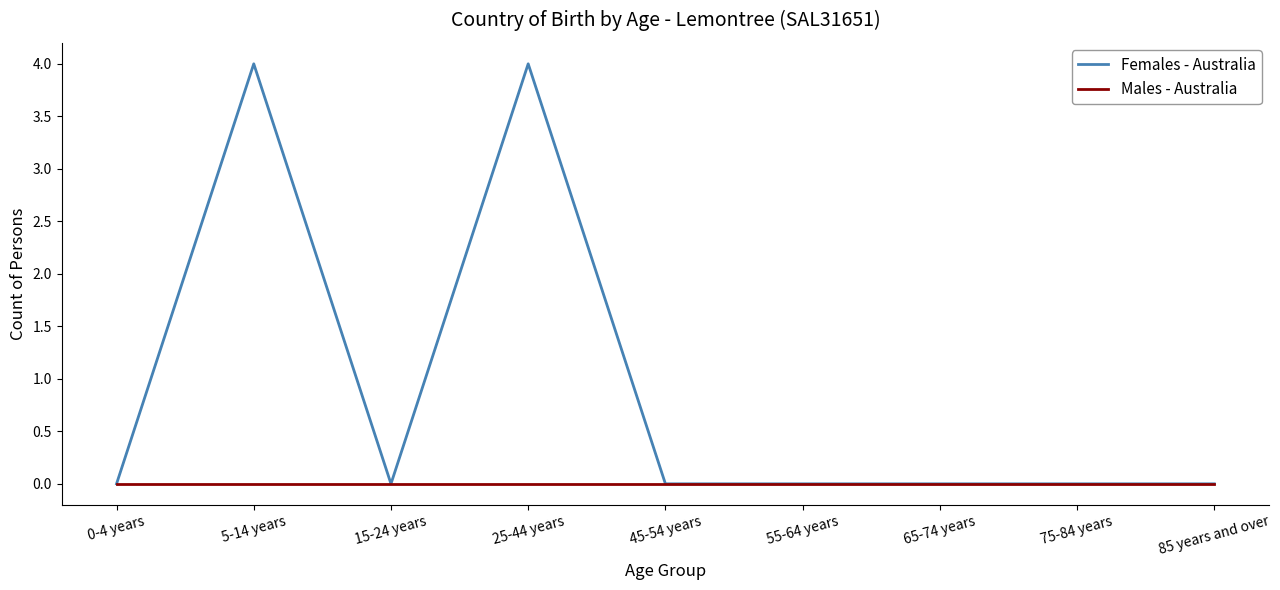

At how many categories does at least one series exceed 2?

2